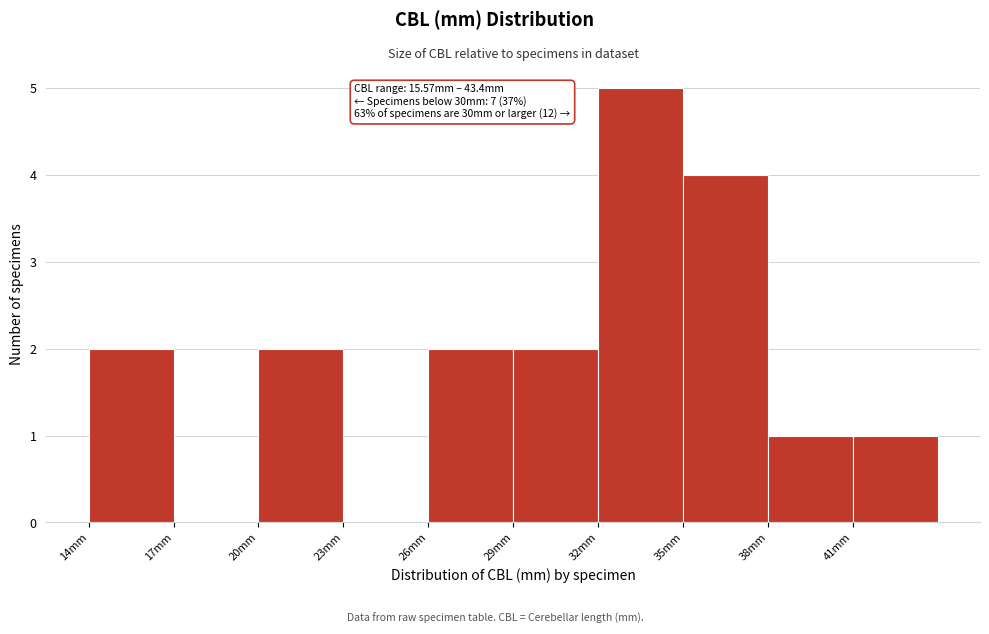

Which range on the x-axis has the tallest bar?

32 to 35